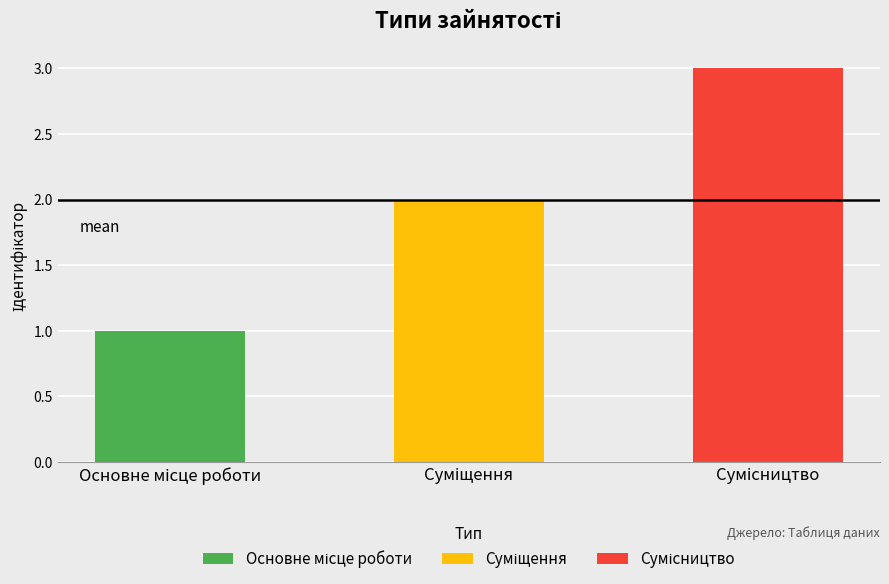

What is the value of the 2nd bar from the left?

2